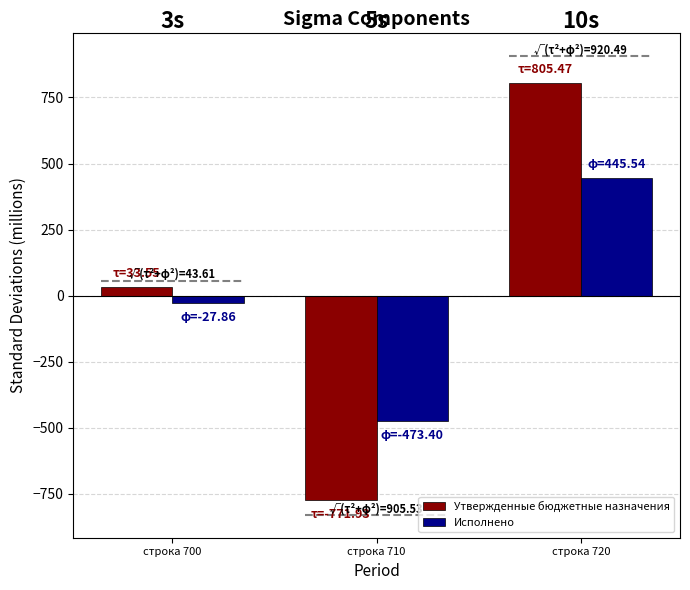

What is the lowest value of the Исполнено series?

-473.4